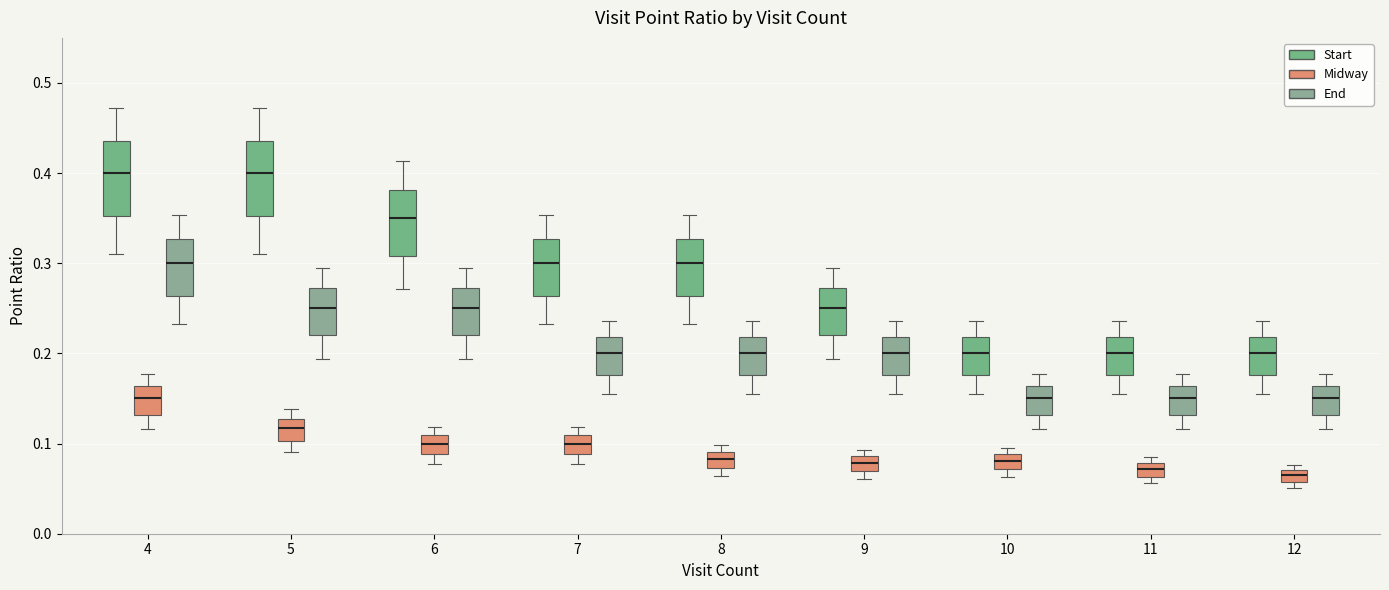

Where is the upper edge of the box for 11 (Midway) on the y-axis? The values are not printed on the chart, so give them approximately, as read against the axis.

0.08